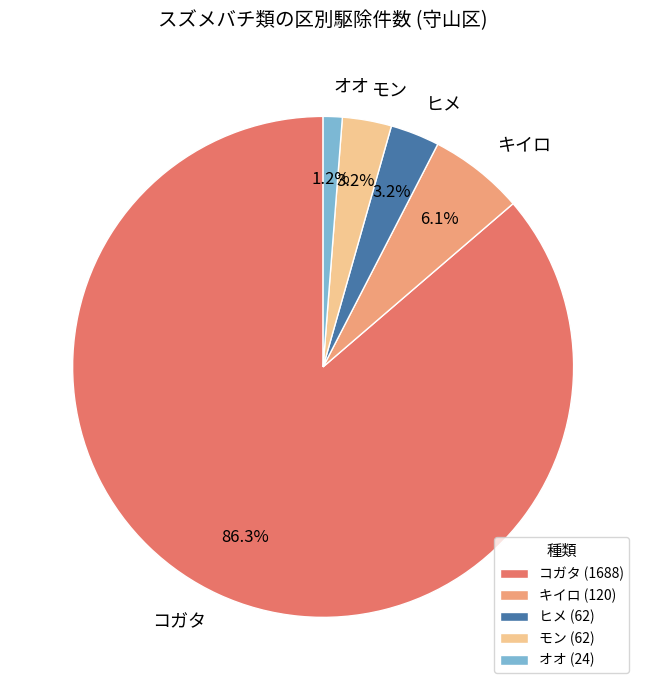

Between モン (62) and コガタ (1688), which is larger?

コガタ (1688)